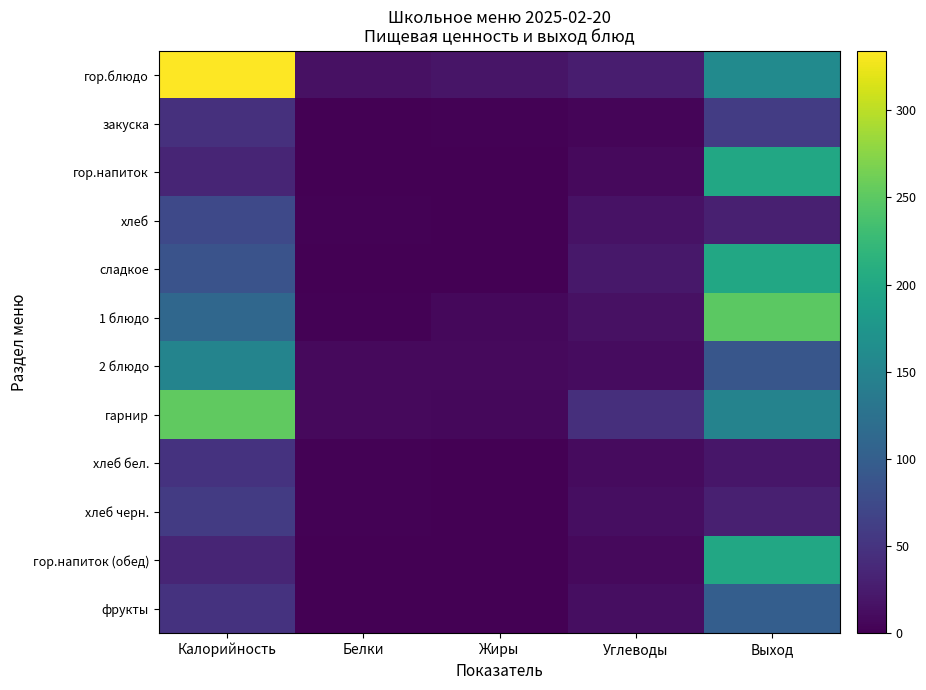

Reading right to left, what are all the values shown in this chart?

гор.блюдо: Выход=160	Углеводы=27	Жиры=19	Белки=15	Калорийность=334
закуска: Выход=60	Углеводы=5	Жиры=2	Белки=1	Калорийность=46
гор.напиток: Выход=200	Углеводы=9	Жиры=0	Белки=1	Калорийность=35
хлеб: Выход=30	Углеводы=16	Жиры=0	Белки=2	Калорийность=74
сладкое: Выход=200	Углеводы=21	Жиры=0	Белки=1	Калорийность=86
1 блюдо: Выход=250	Углеводы=15	Жиры=7	Белки=2	Калорийность=111
2 блюдо: Выход=90	Углеводы=11	Жиры=9	Белки=8	Калорийность=151
гарнир: Выход=150	Углеводы=45	Жиры=7	Белки=9	Калорийность=253
хлеб бел.: Выход=20	Углеводы=10	Жиры=0	Белки=2	Калорийность=49
хлеб черн.: Выход=30	Углеводы=13	Жиры=0	Белки=2	Калорийность=58
гор.напиток (обед): Выход=200	Углеводы=9	Жиры=0	Белки=0	Калорийность=35
фрукты: Выход=100	Углеводы=12	Жиры=0	Белки=0	Калорийность=49